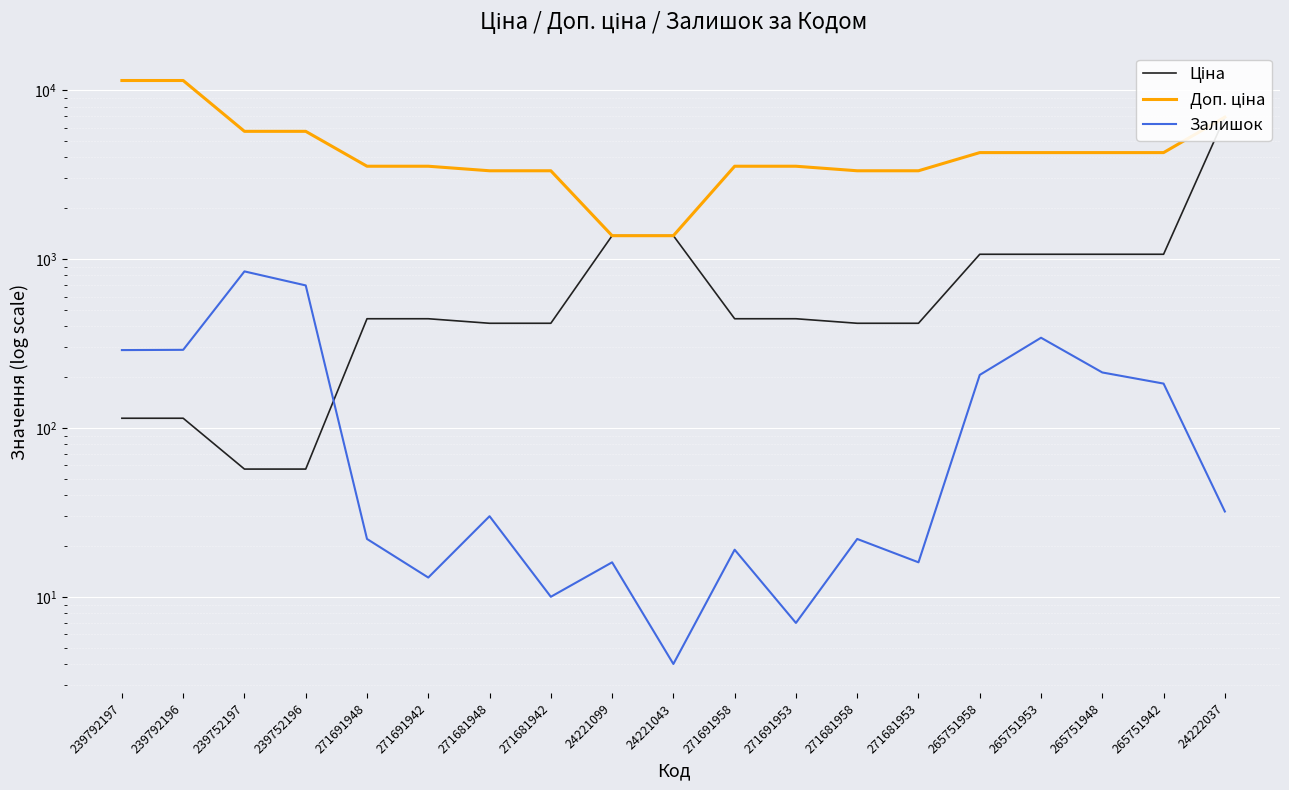

Reading left to right, list all the values displayed in this chart.

Ціна: 239792197=114.1	239792196=114.1	239752197=57.0	239752196=57.0	271691948=443.1	271691942=443.1	271681948=416.6	271681942=416.6	24221099=1375.4	24221043=1375.4	271691958=443.1	271691953=443.1	271681958=416.6	271681953=416.6	265751958=1067.3	265751953=1067.3	265751948=1067.3	265751942=1067.3	24222037=6925.7
Доп. ціна: 239792197=11410.0	239792196=11410.0	239752197=5705.0	239752196=5705.0	271691948=3545.0	271691942=3545.0	271681948=3332.5	271681942=3332.5	24221099=1375.0	24221043=1375.0	271691958=3545.0	271691953=3545.0	271681958=3332.5	271681953=3332.5	265751958=4269.4	265751953=4269.4	265751948=4269.4	265751942=4269.4	24222037=6925.7
Залишок: 239792197=289.0	239792196=290.0	239752197=845.0	239752196=698.0	271691948=22.0	271691942=13.0	271681948=30.0	271681942=10.0	24221099=16.0	24221043=4.0	271691958=19.0	271691953=7.0	271681958=22.0	271681953=16.0	265751958=206.0	265751953=342.0	265751948=213.0	265751942=183.0	24222037=32.0